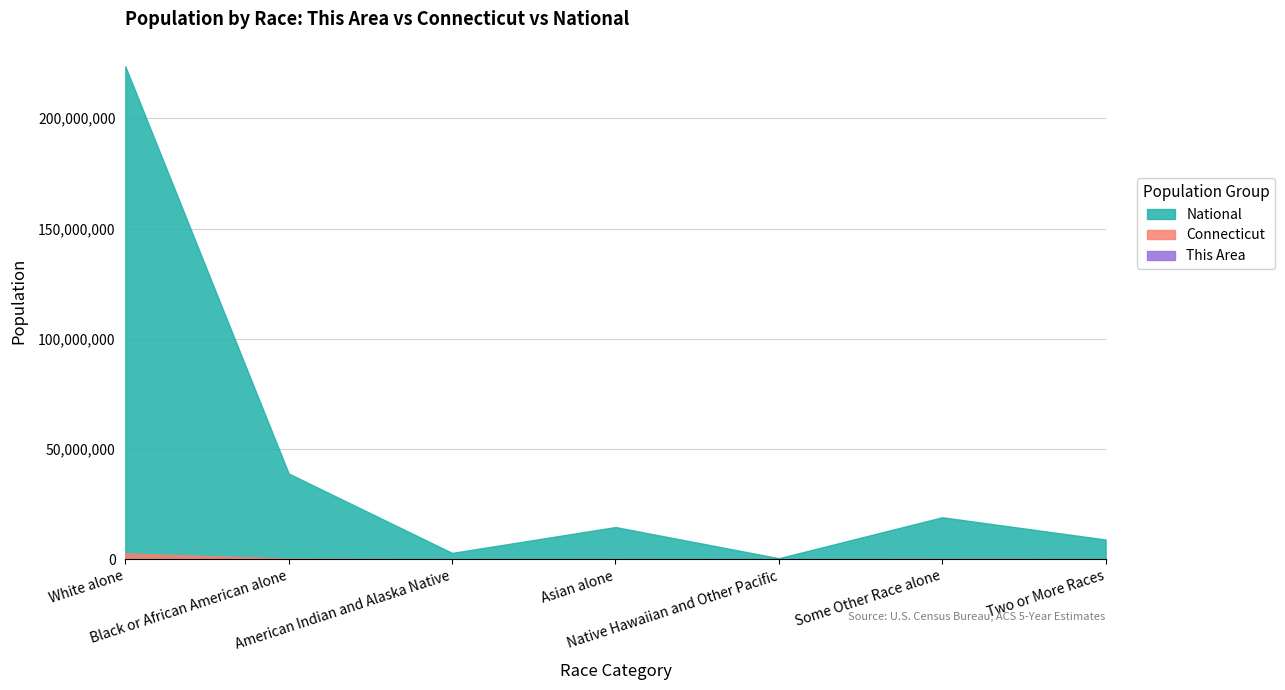

What is the smallest value displayed?

4